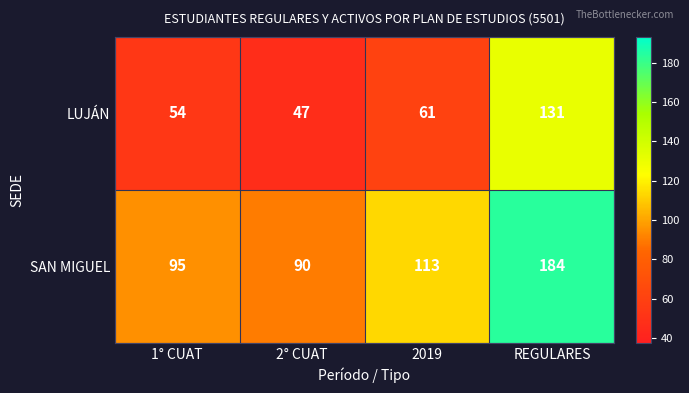

What is the total value across all series at 2° CUAT?

137